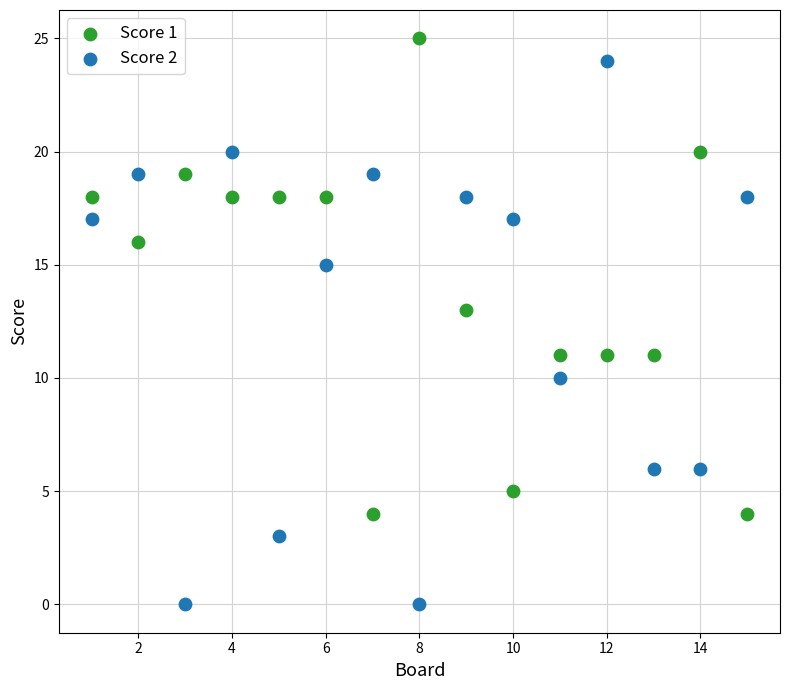

Which series reaches the minimum Y coordinate?

Score 2